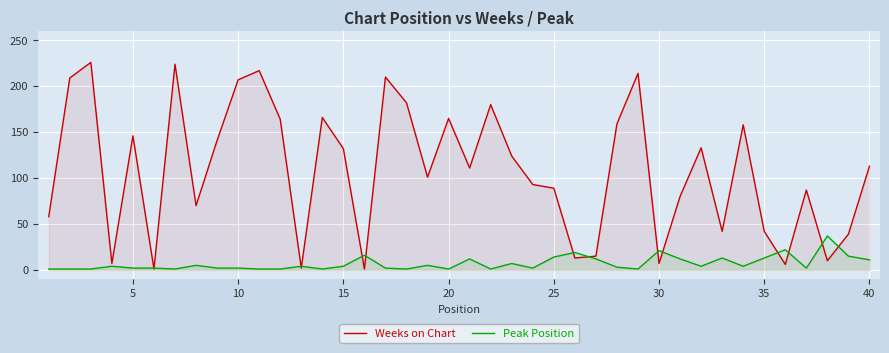

At 30, list the series in order from largest to smallest.

Peak Position, Weeks on Chart